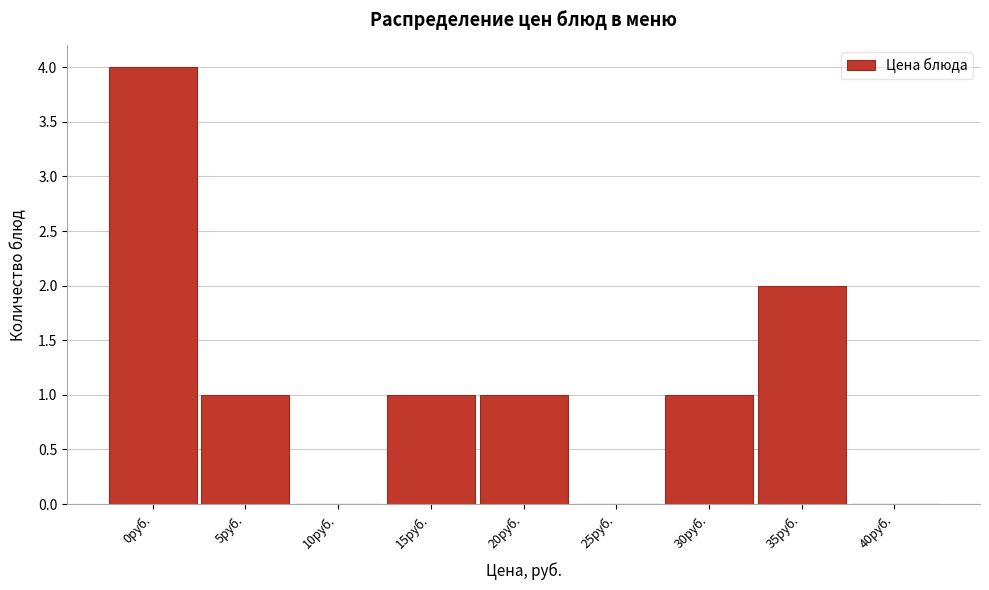

Reading left to right, transcribe all the data shown in this chart.

0руб.=4	5руб.=1	10руб.=0	15руб.=1	20руб.=1	25руб.=0	30руб.=1	35руб.=2	40руб.=0